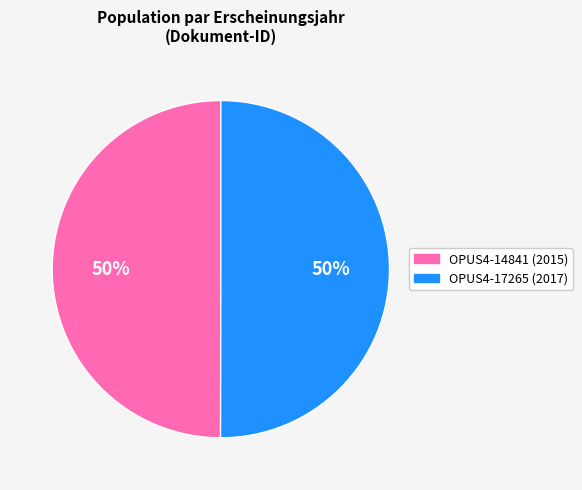

How many segments does this pie chart have?

2